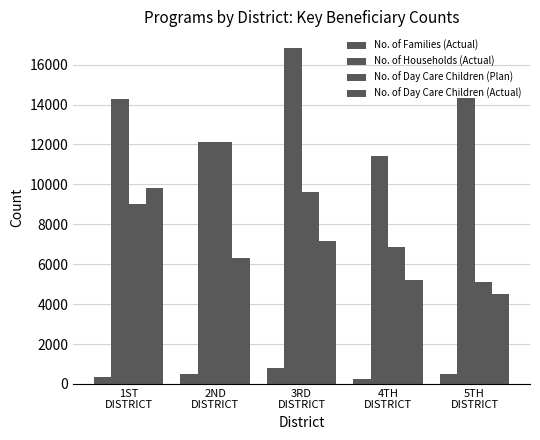

The No. of Day Care Children (Actual) series shows 9807 at 1ST
DISTRICT. True or false?

True